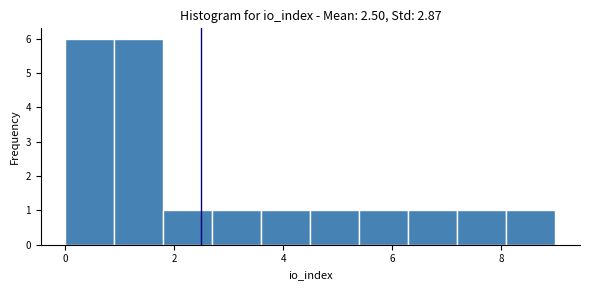

How tall is the bar that spans 0.9 to 1.8 on the x-axis? Neither the bar edges nor the heights are printed on the chart, so give them approximately, as read against the axes.

6